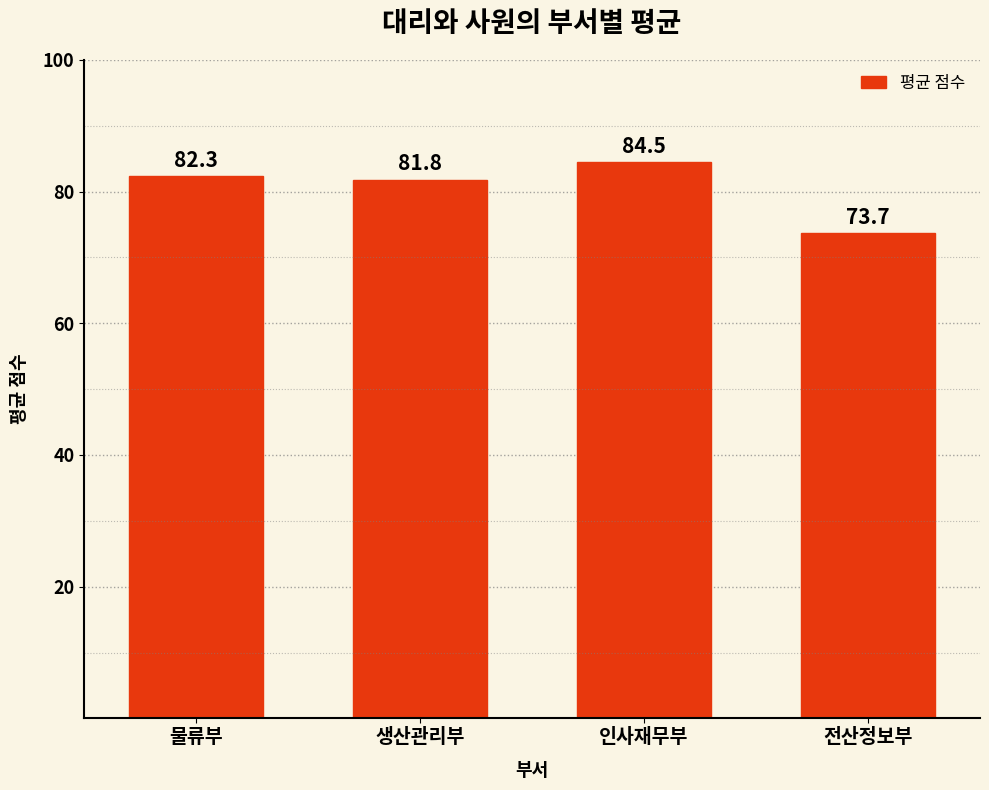

What is the ratio of the value at 전산정보부 to the value at 생산관리부?

0.9